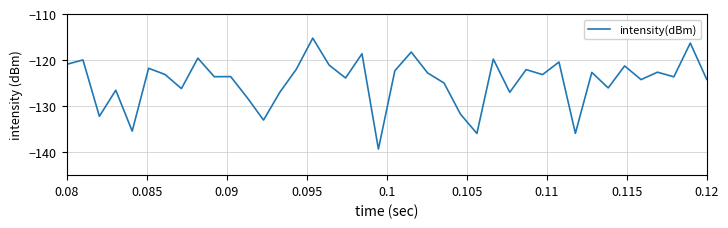

What is the smallest value displayed?

-139.3